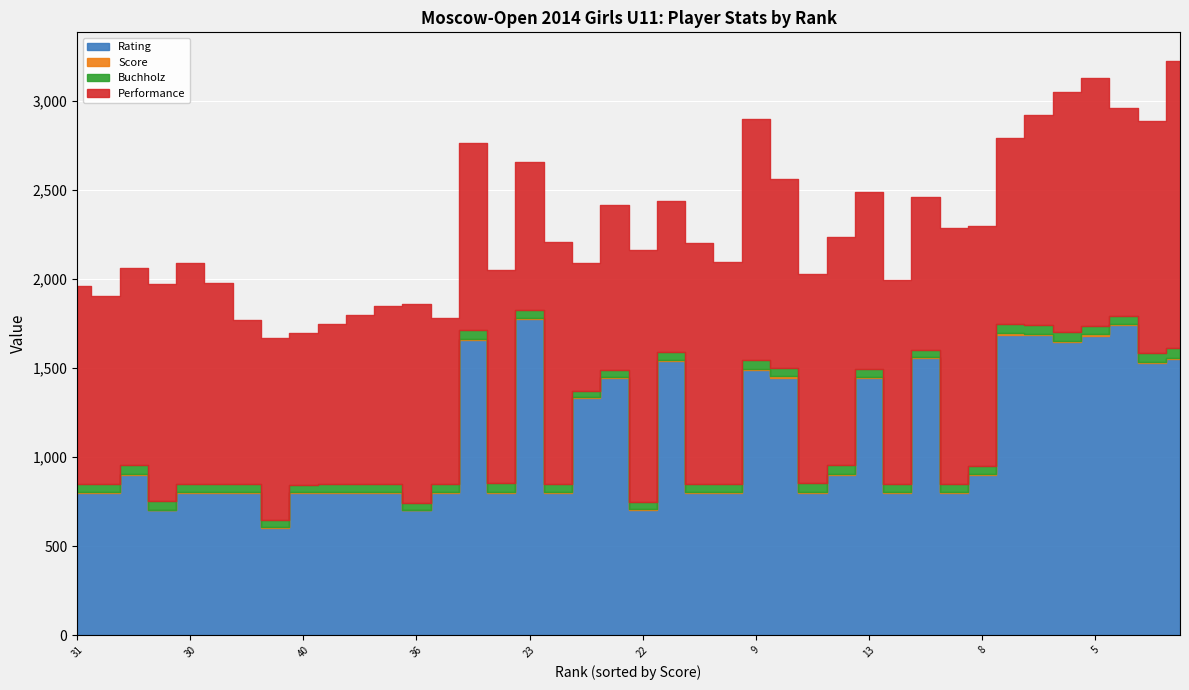

What is the approximate value of Score at 19?

5.5